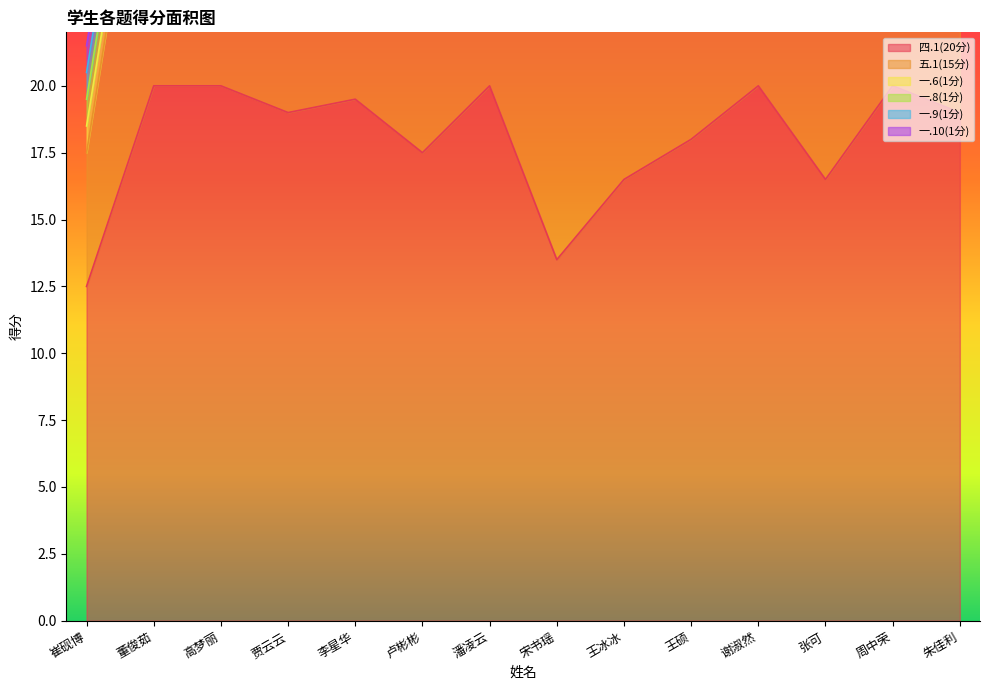

Which series changed the most between 谢淑然 and 周中荣?

五.1(15分)